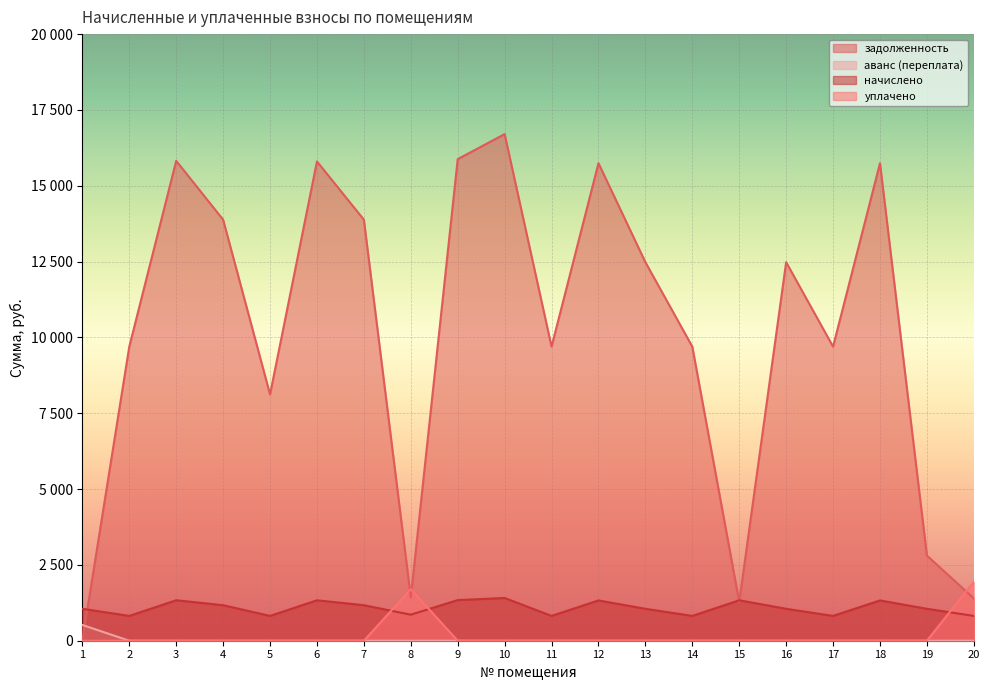

Rank the series at 11 from highest to lowest value.

задолженность, начислено, аванс (переплата), уплачено